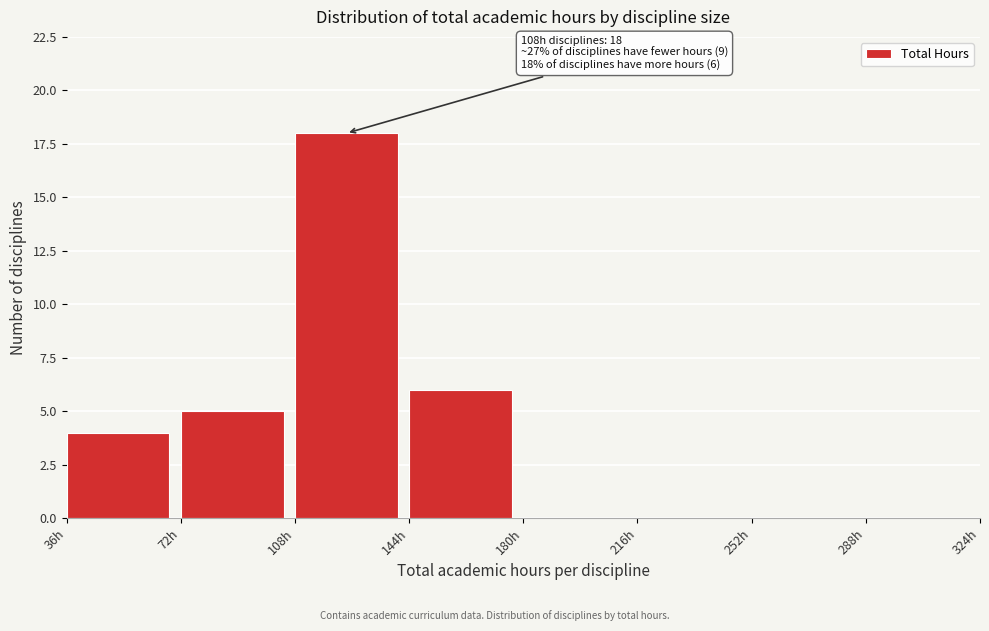

Over which range of the x-axis is the bar tallest?

108 to 144